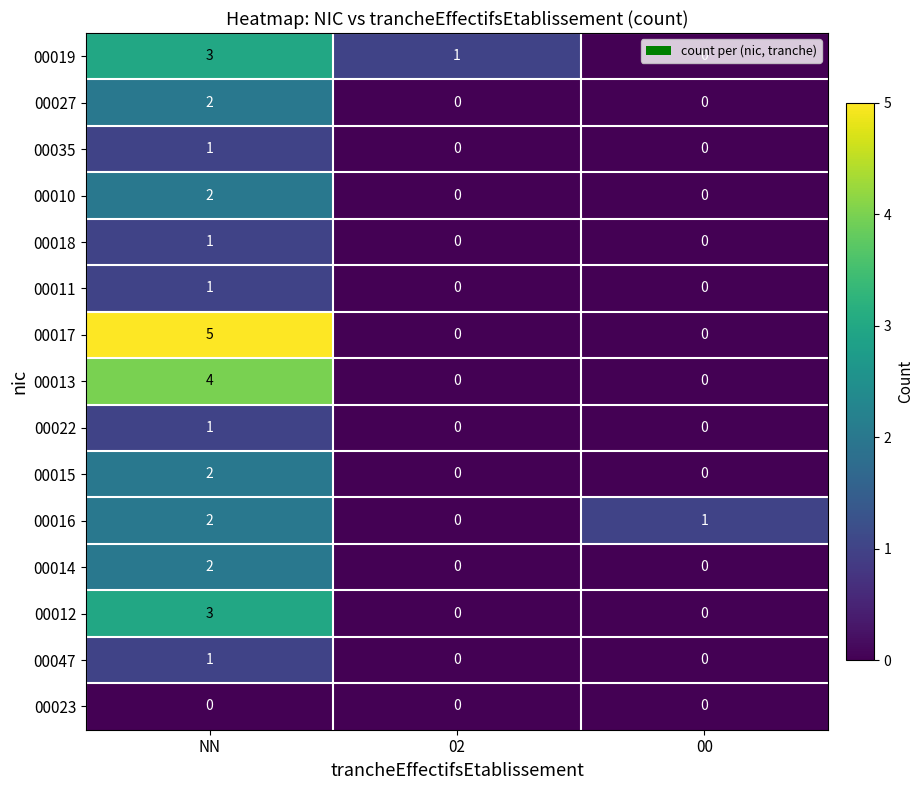

Which series has the largest range (max minus min)?

00017